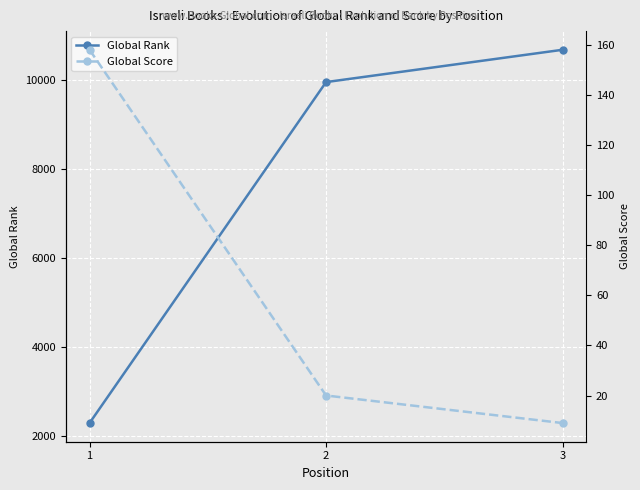

At how many categories does at least one series exceed 3597?

2